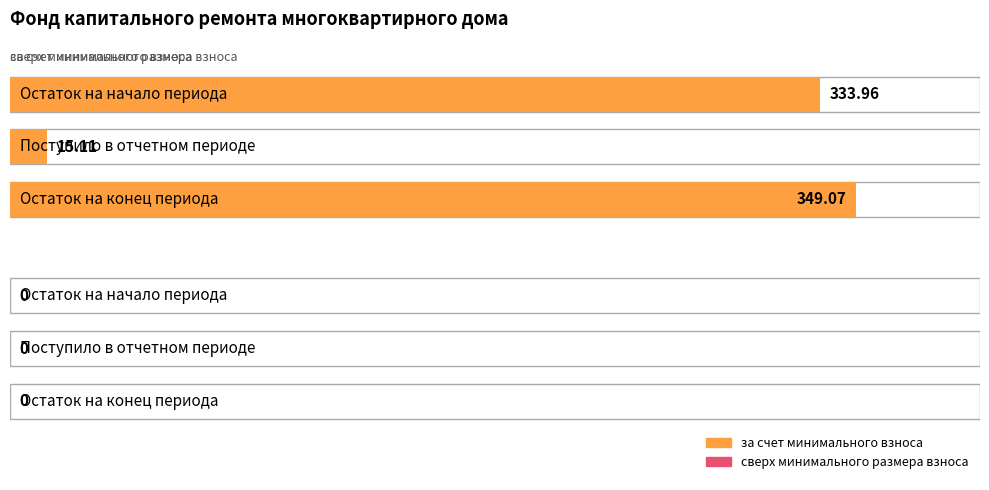

Reading right to left, extract all data points from this chart.

за счет минимального взноса: 349.1	15.1	334.0
сверх минимального размера взноса: 0.0	0.0	0.0